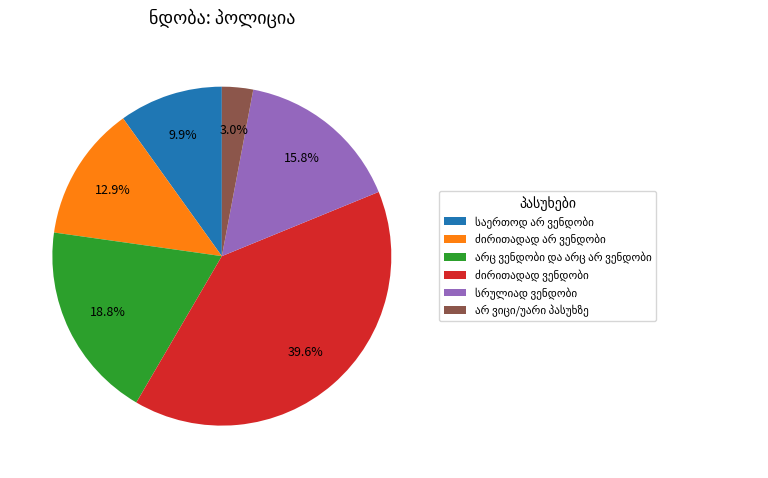

Is there a majority slice in this chart?

No